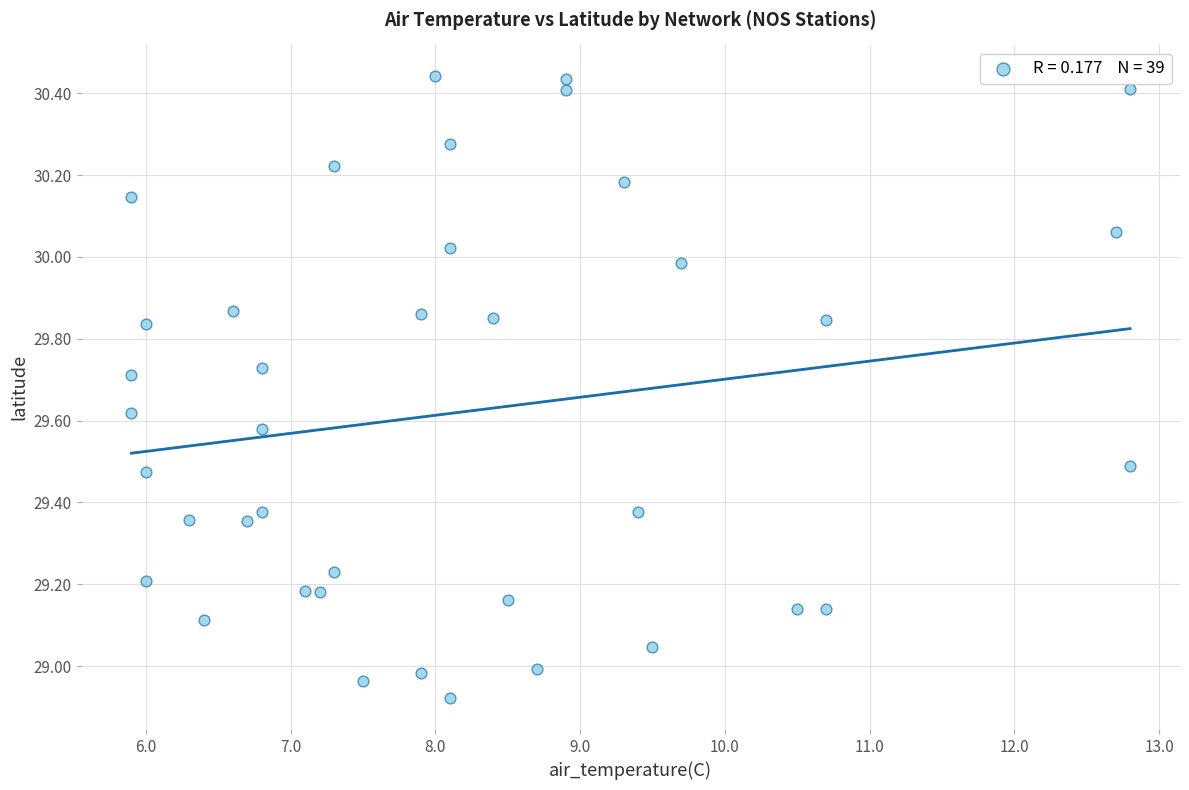

What is the range of Y values (max minus min)?

1.5